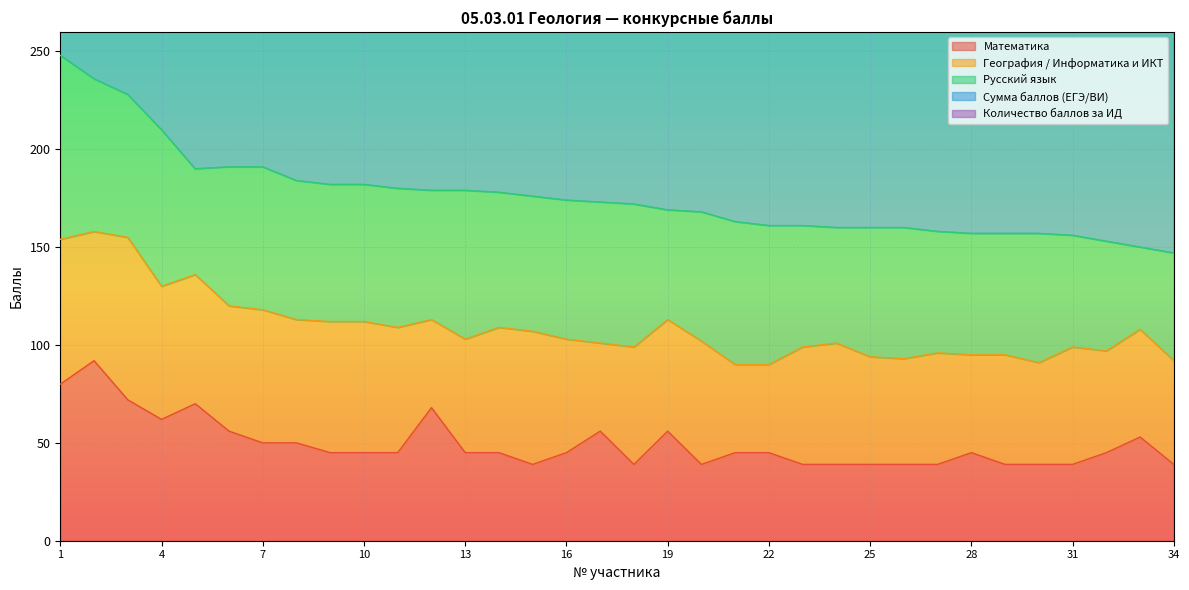

Does the chart display data point markers on the line(s)?

No